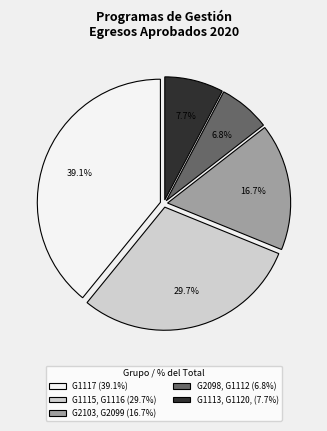

Approximately how many times larger is the value at G2103, G2099 (16.7%) compared to G1117 (39.1%)?

0.4